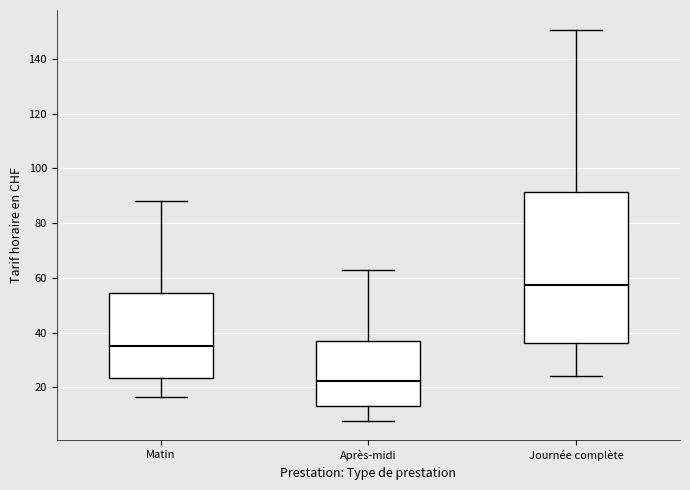

Where does the median line of the box for Matin sit on the y-axis? The values are not printed on the chart, so give them approximately, as read against the axis.

36